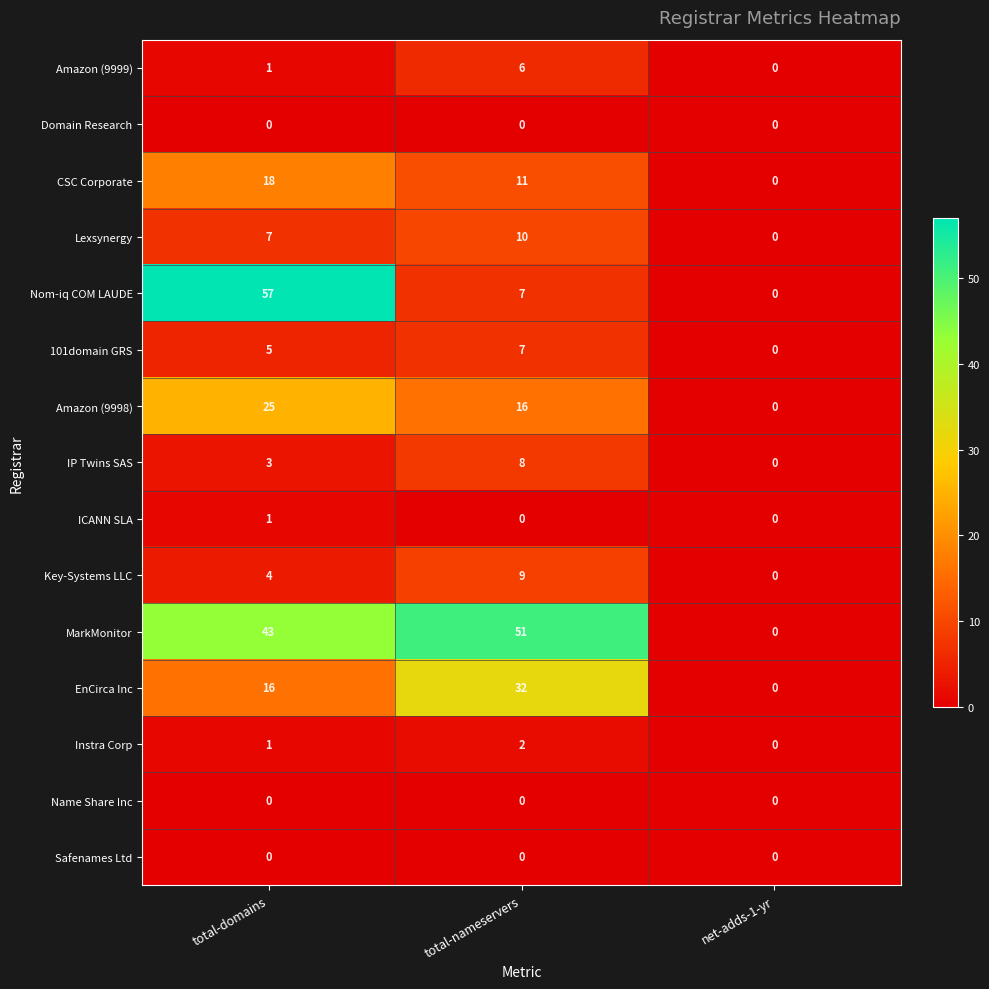

How many values in the 101domain GRS series are below 5?

1